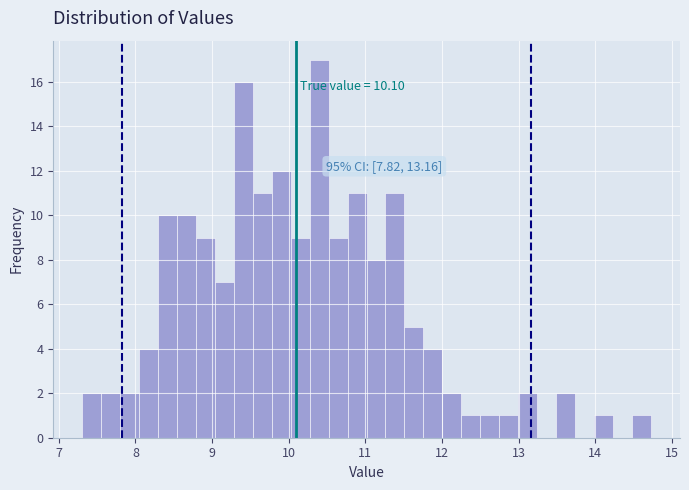

Around what value on the x-axis is the tallest bar? Give the approximate position of its centre, as read against the axis.

10.4